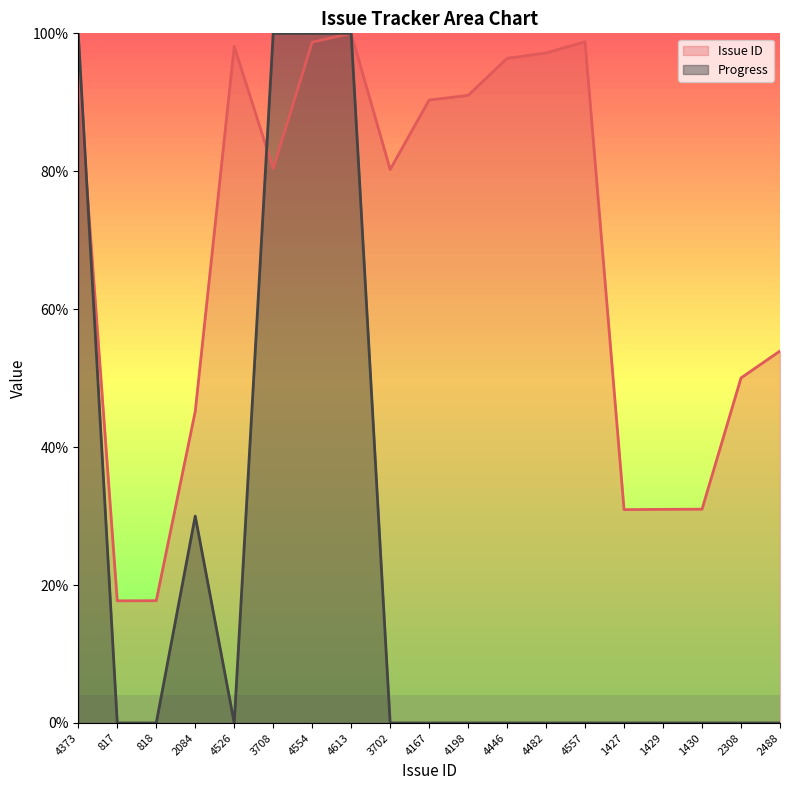

What is the greatest value displayed?

100.0